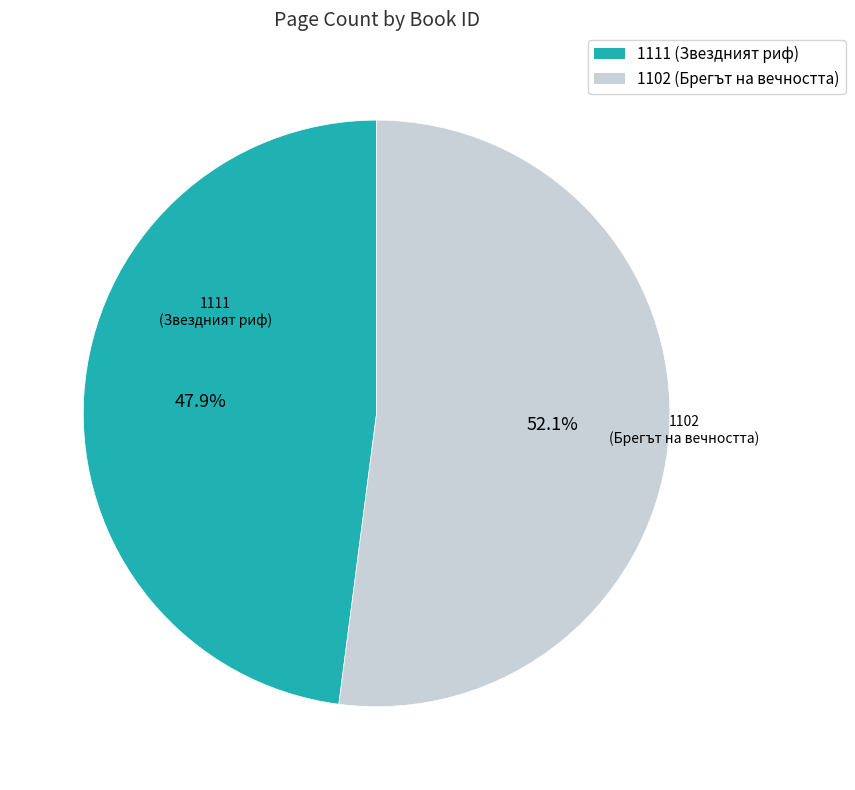

Approximately how many times larger is the value at 1102 compared to 1111?

1.1